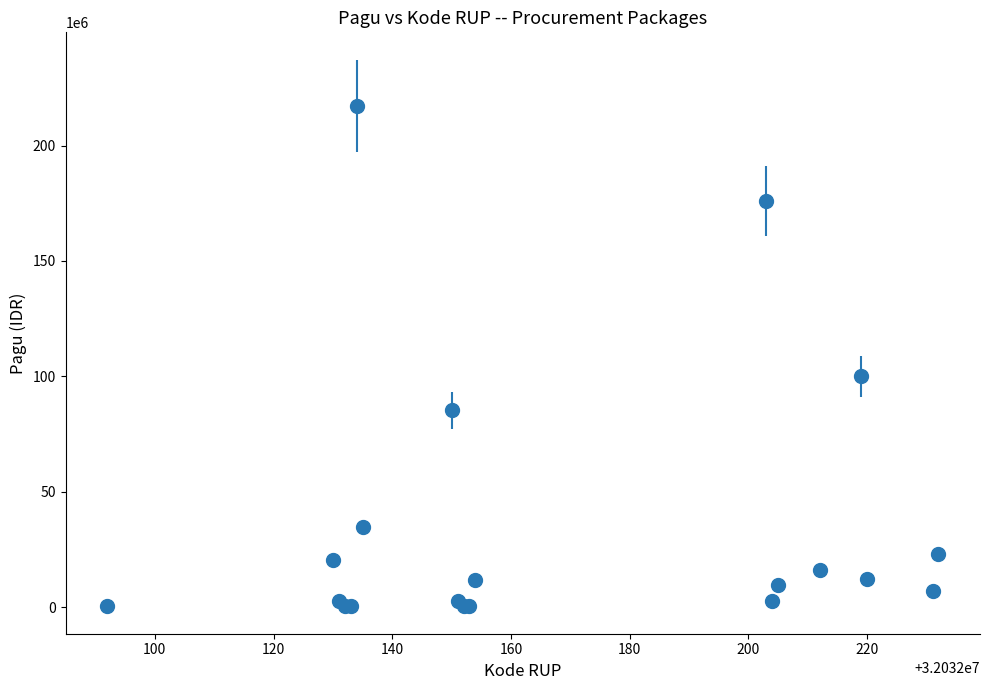

What is the maximum value shown in the chart?

217200000